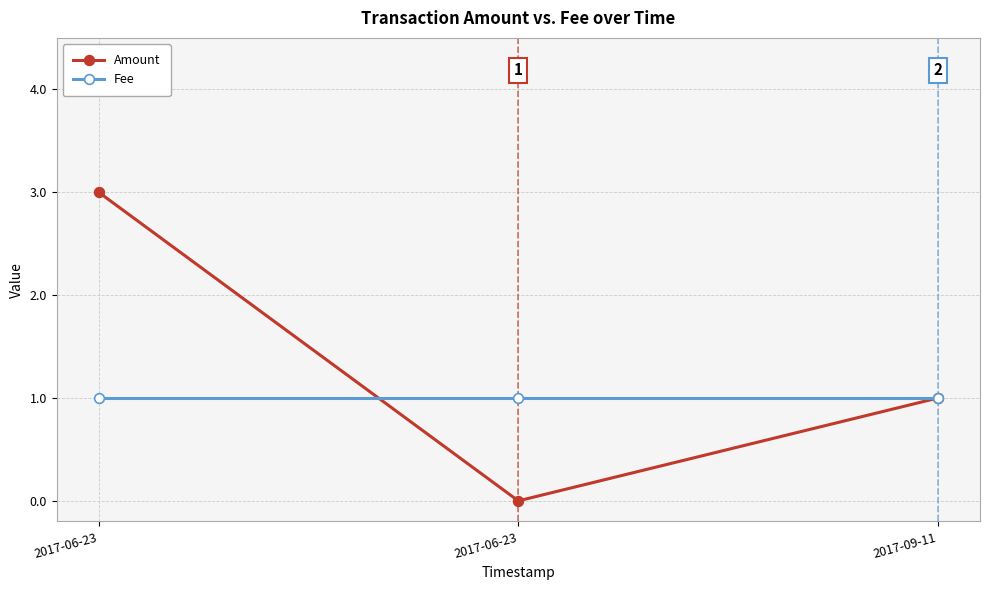

At how many categories does at least one series exceed 2?

1